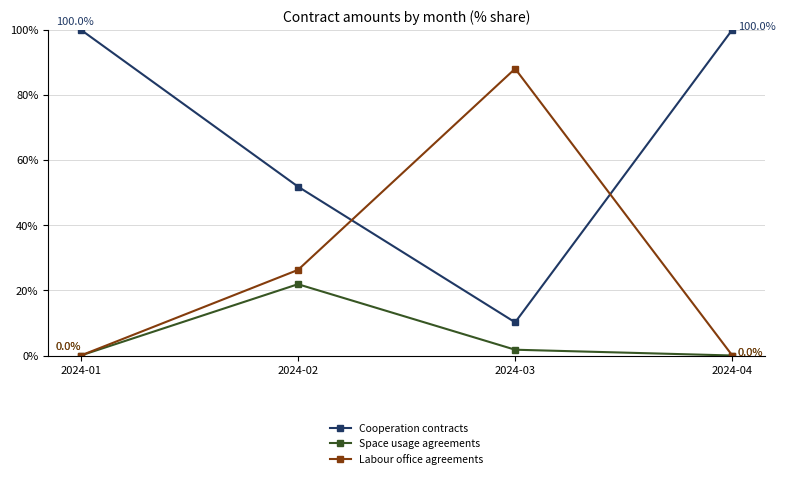

What is the difference between the maximum and minimum values in the Labour office agreements series?

88.0